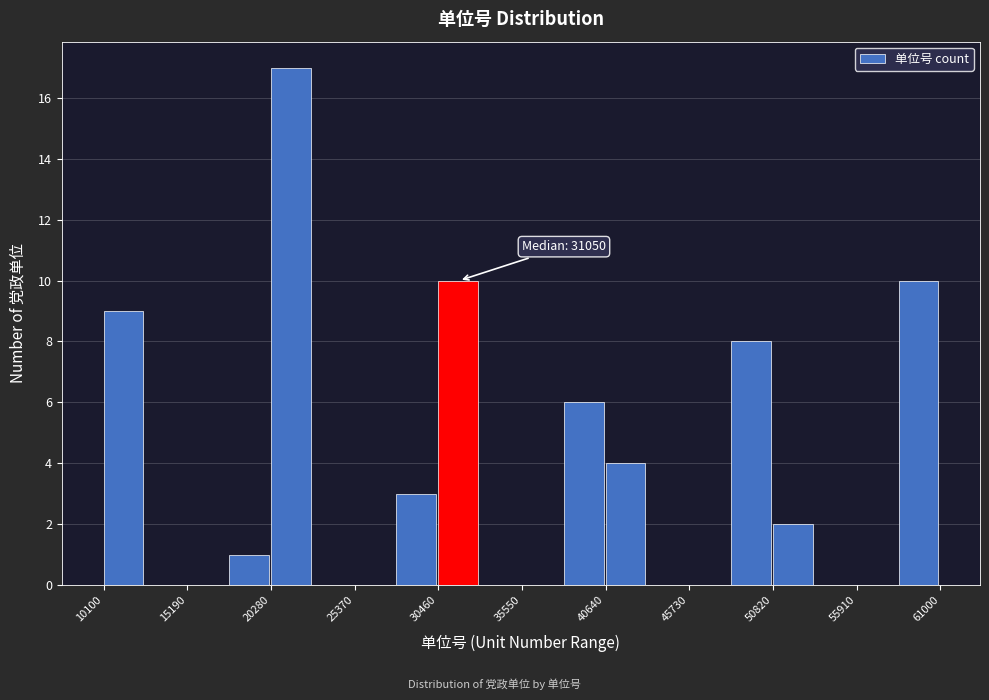

Around what value on the x-axis is the tallest bar? Give the approximate position of its centre, as read against the axis.

21000